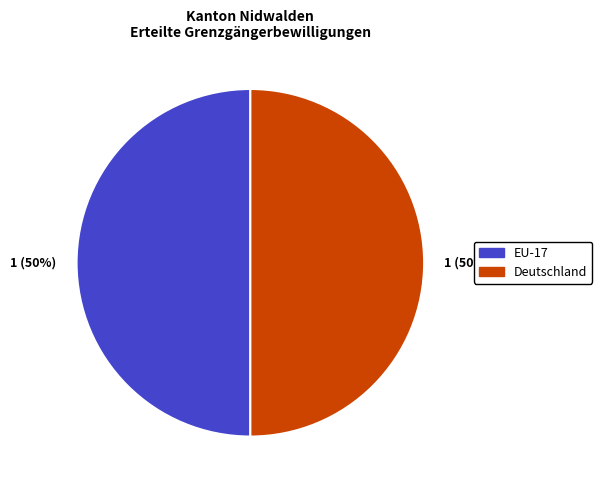

How many segments does this pie chart have?

2